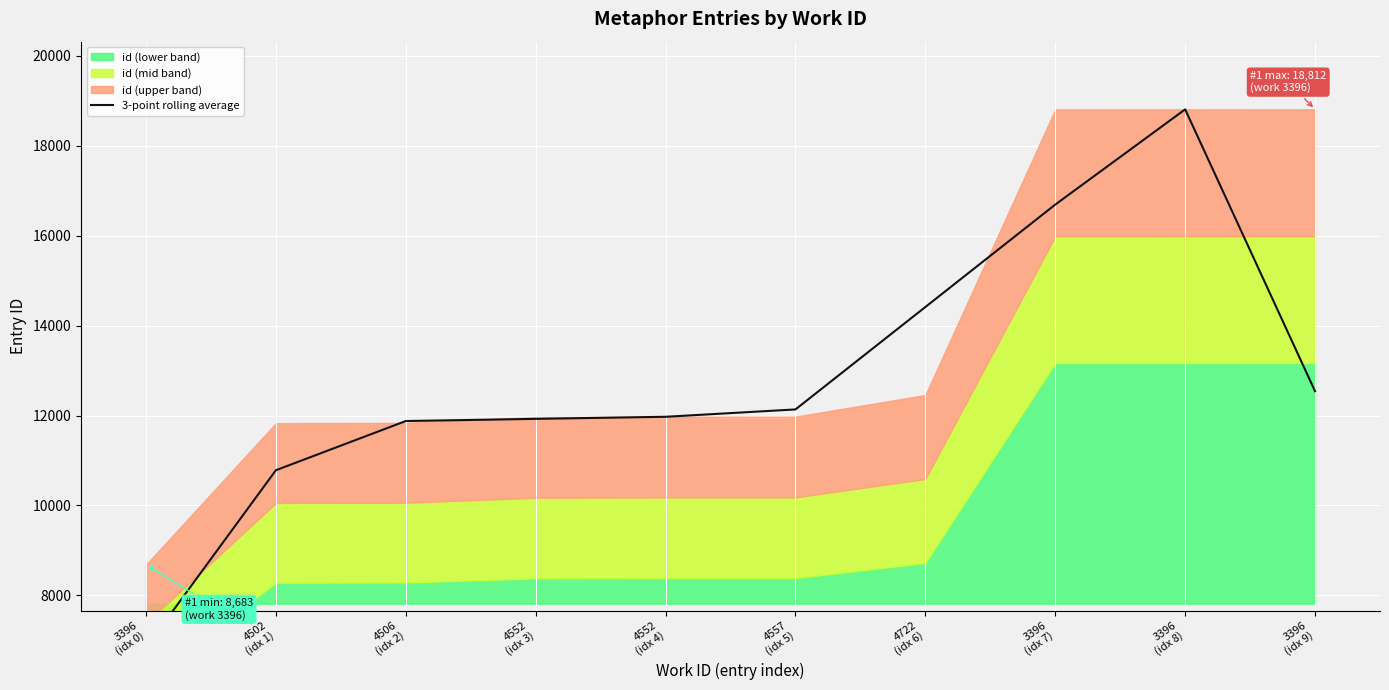

Reading right to left, extract all data points from this chart.

12541.0	18811.0	16692.7	14414.3	12136.0	11972.3	11926.0	11877.7	10783.3	6837.7